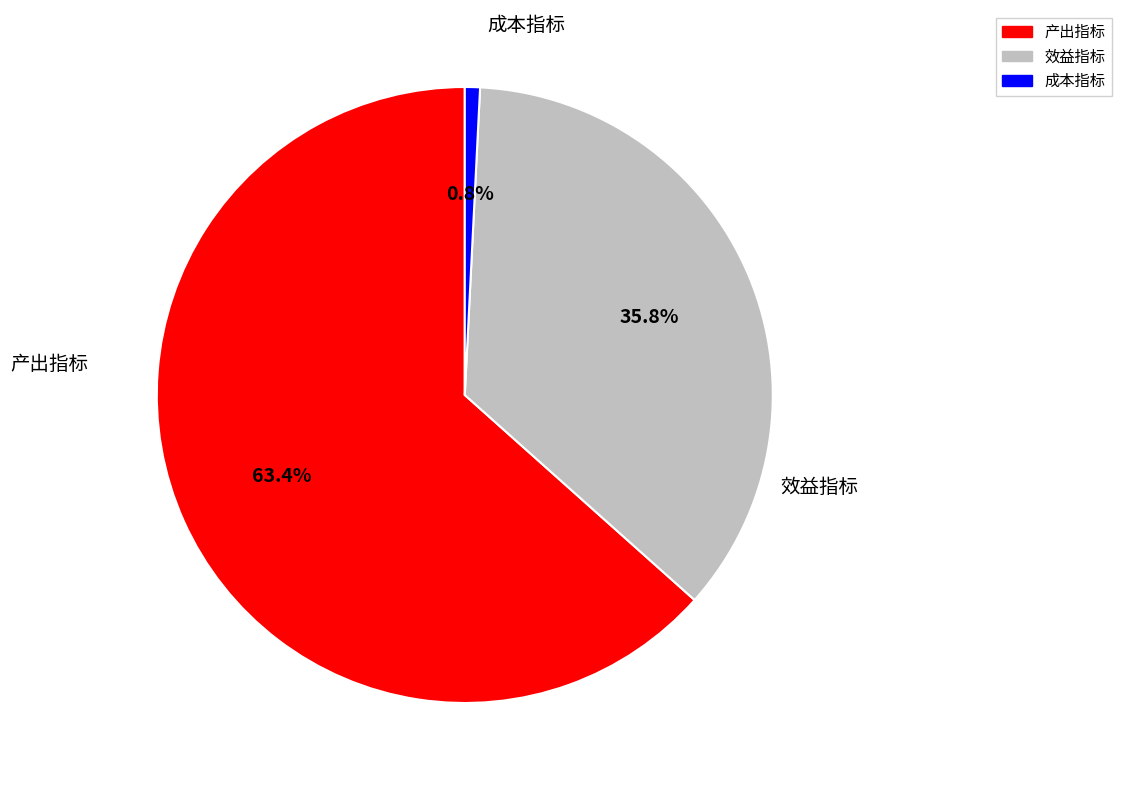

Which category has the biggest portion of the pie?

产出指标